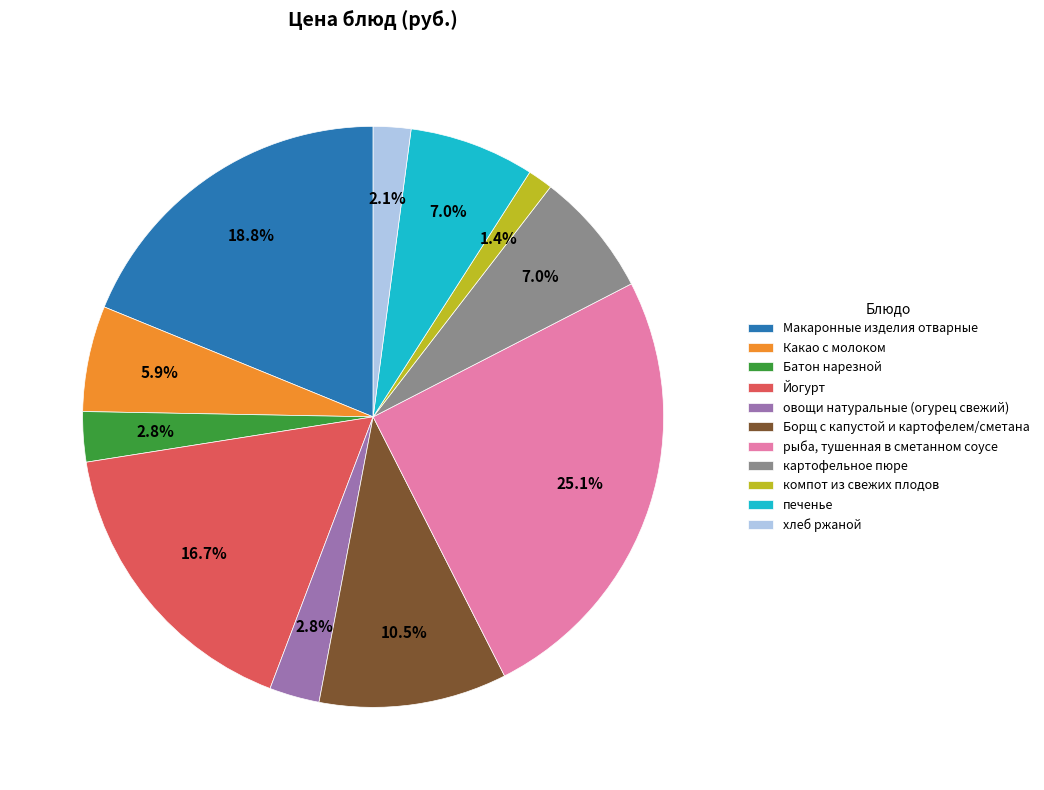

Does картофельное пюре represent more than half of the total?

No